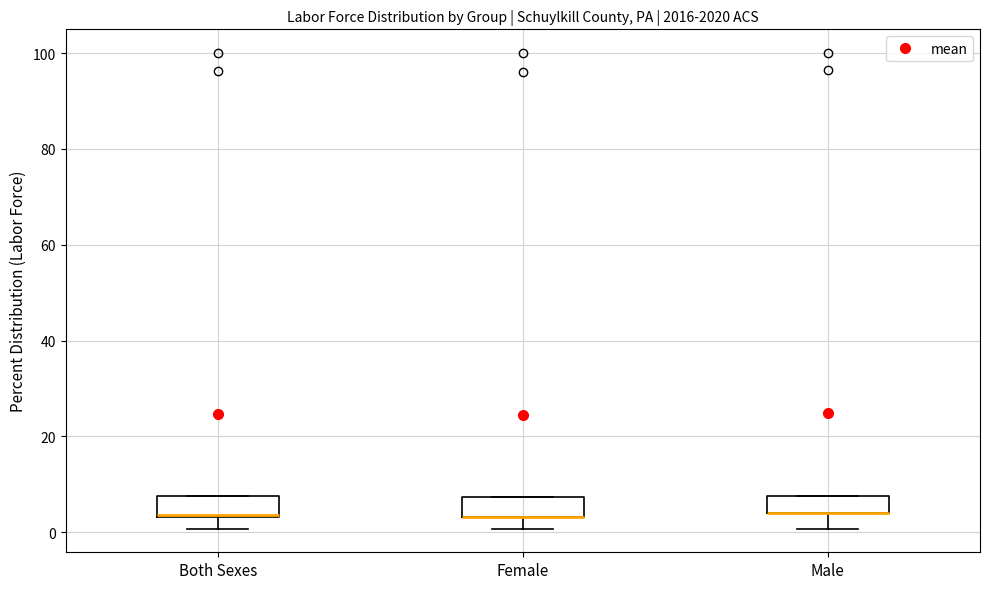

Reading left to right, transcribe this box plot: for each box, give where its median line is, the range the box spans, and where its two whiskers end, as read against the y-axis. The values are not printed on the chart, so give them approximately, as read against the axis.

Both Sexes: median 4, box 4 to 8, whiskers 0 to 8
Female: median 4 (drawn on the box's lower edge), box 4 to 8, whiskers 0 to 8
Male: median 4 (drawn on the box's lower edge), box 4 to 8, whiskers 0 to 8